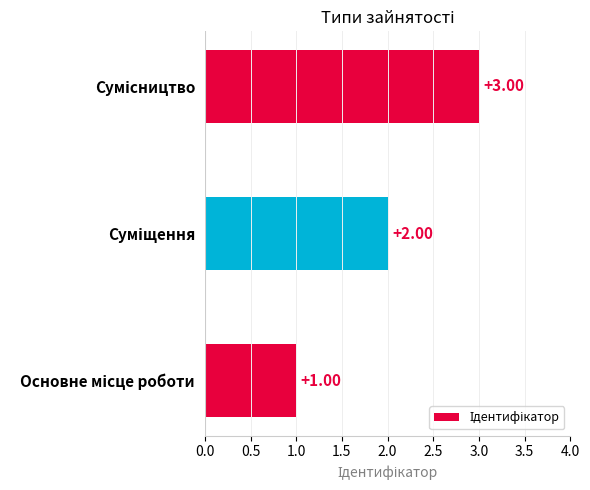

What is the sum of all values?

6